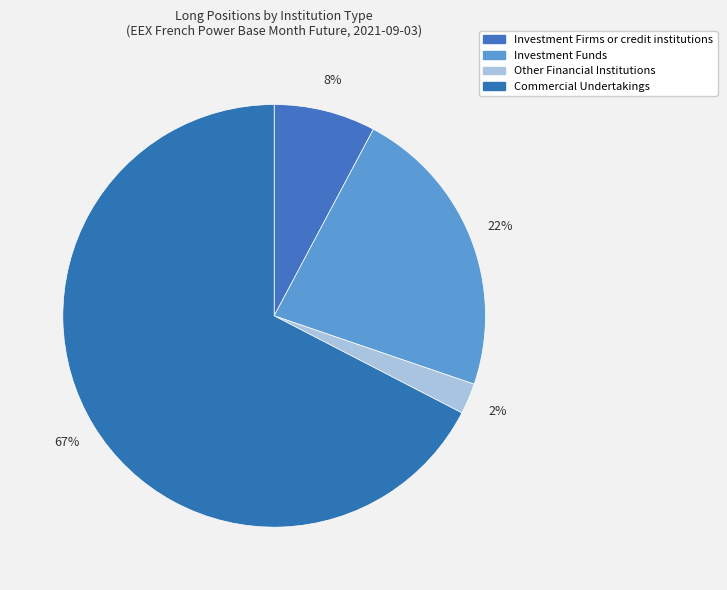

How many slices are in this pie chart?

4